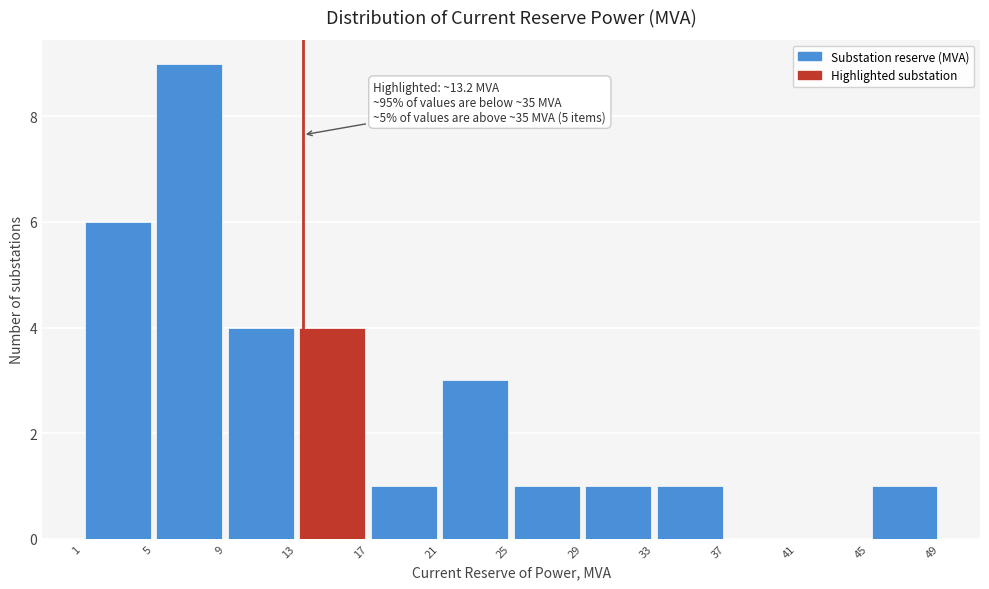

Over which range of the x-axis is the bar tallest?

5 to 9